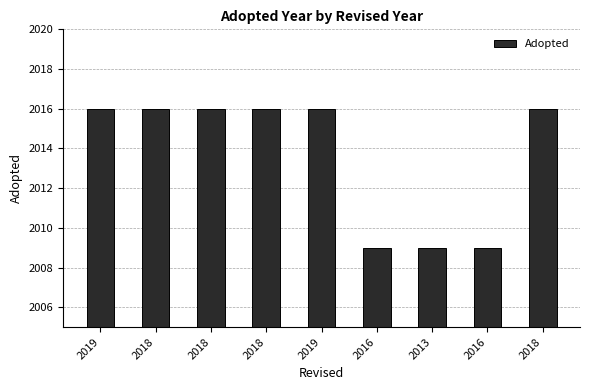

Reading left to right, transcribe all the data shown in this chart.

2019=2016	2018=2016	2018=2016	2018=2016	2019=2016	2016=2009	2013=2009	2016=2009	2018=2016